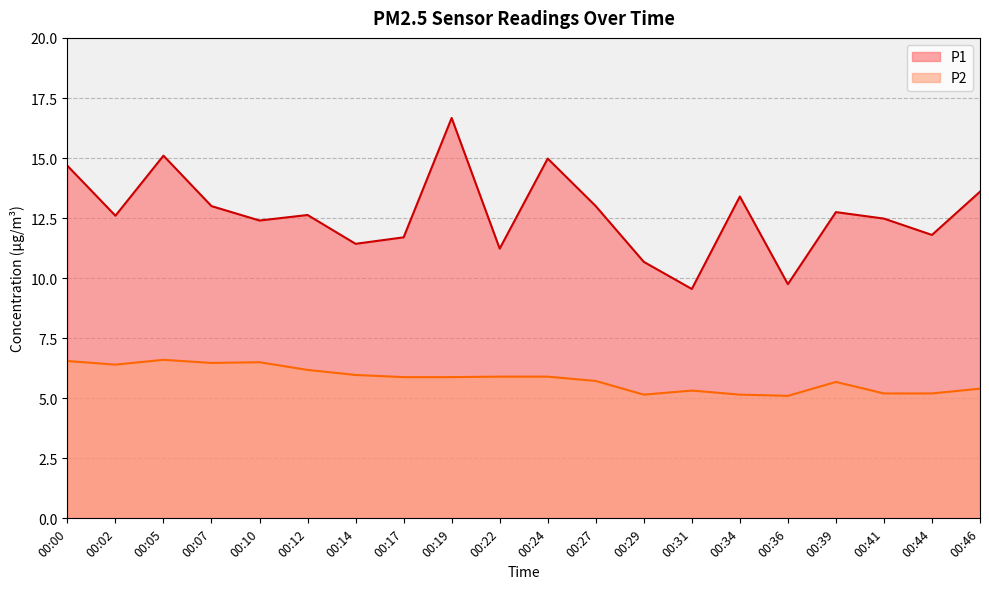

Which has a higher value, 00:41 or 00:07?

00:07